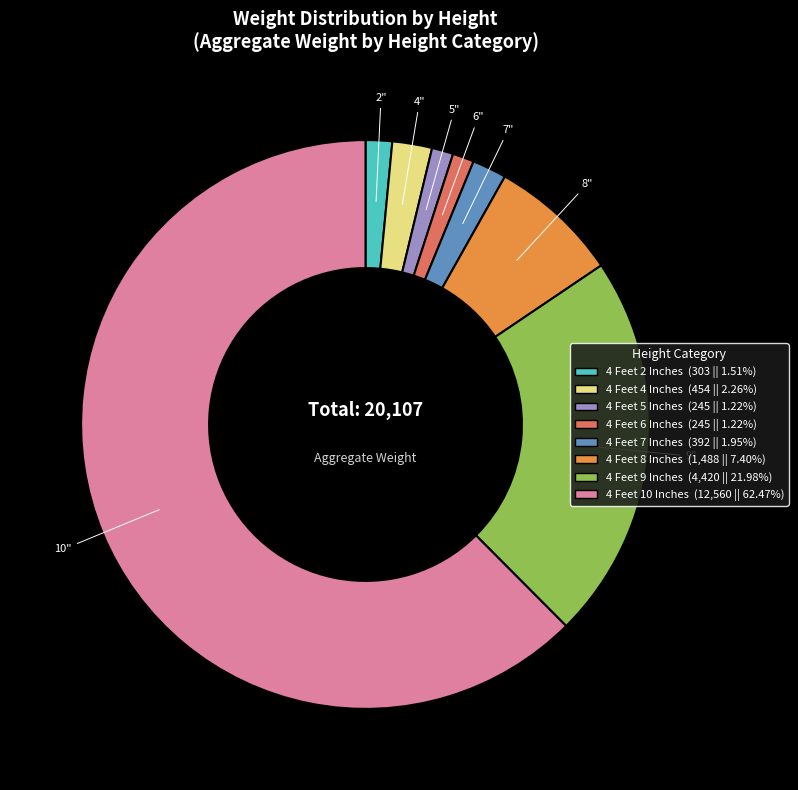

How many segments does this pie chart have?

8